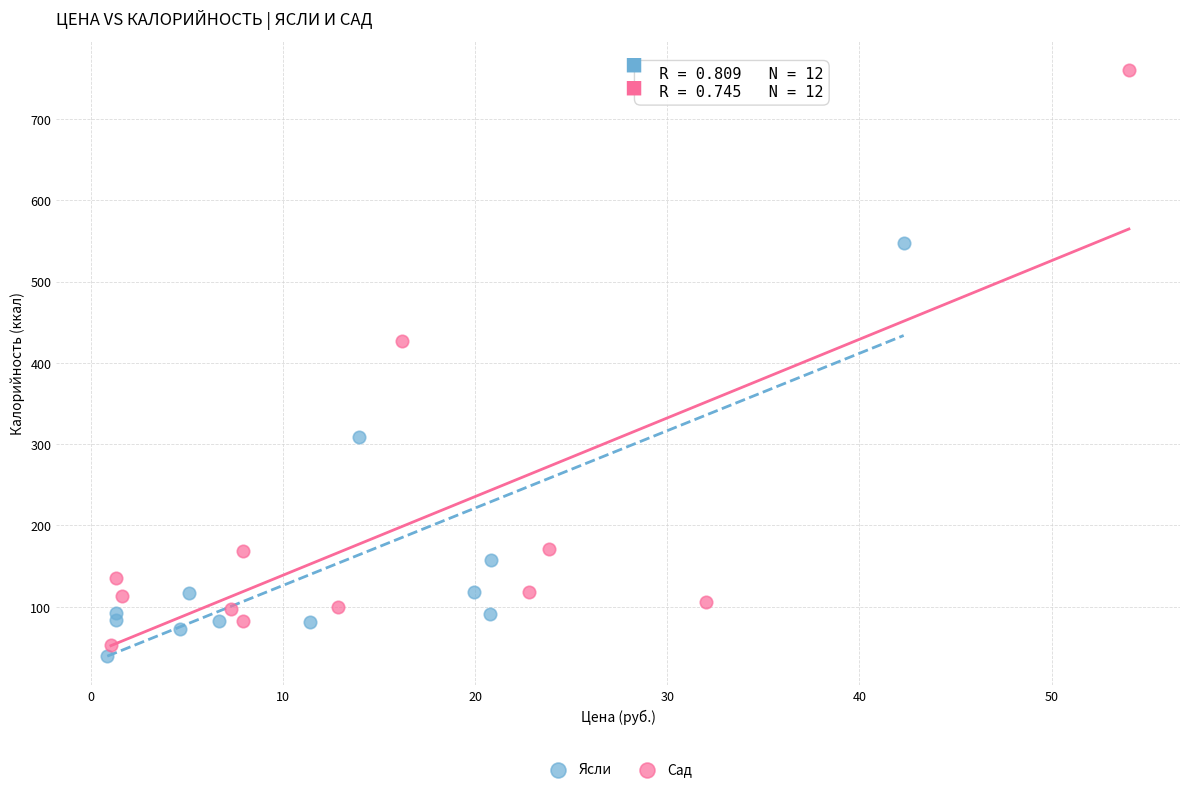

Which series reaches the maximum Y coordinate?

Сад